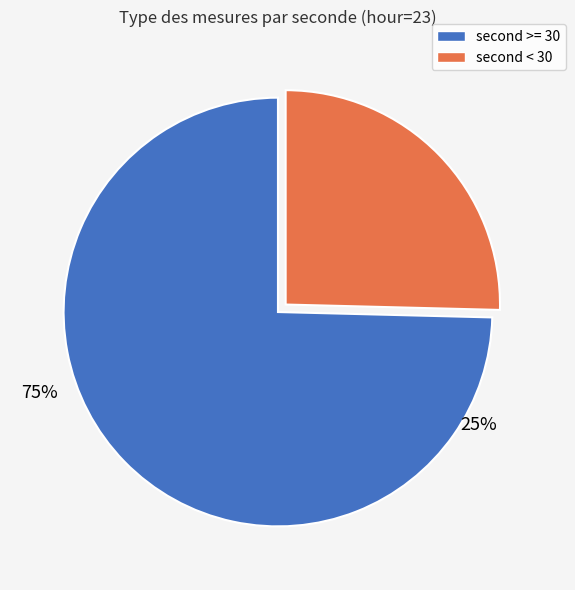

Is it true that 19 is 4% of the pie?

True